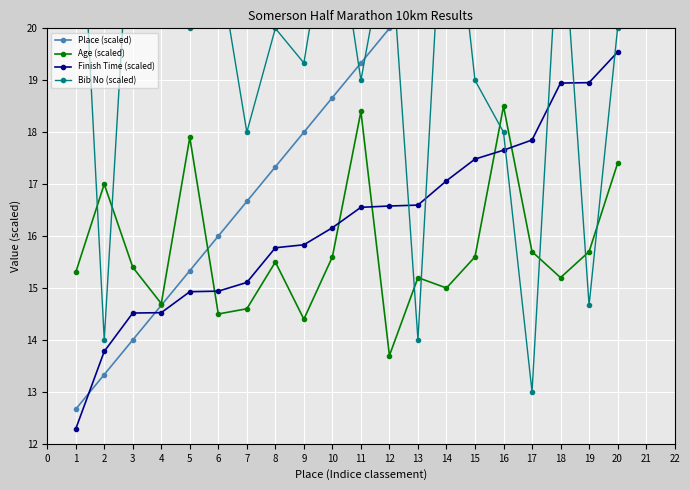

What is the maximum value for Age (scaled)?

18.5